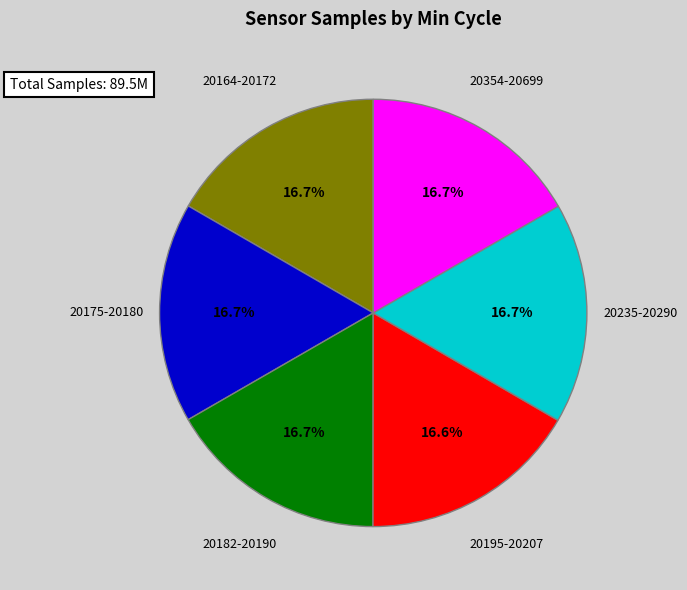

Count the number of slices in the pie.

6